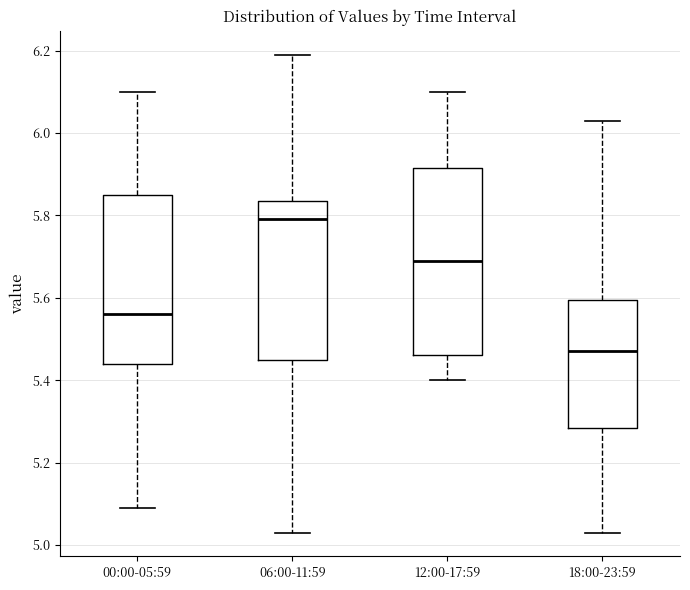

Reading left to right, read every box against the y-axis: the position of its median line, the range the box covers, and the ends of its whiskers. The values are not printed on the chart, so give them approximately, as read against the axis.

00:00-05:59: median 5.56, box 5.44 to 5.86, whiskers 5.10 to 6.10
06:00-11:59: median 5.80, box 5.46 to 5.84, whiskers 5.04 to 6.20
12:00-17:59: median 5.70, box 5.46 to 5.92, whiskers 5.40 to 6.10
18:00-23:59: median 5.48, box 5.28 to 5.60, whiskers 5.04 to 6.04